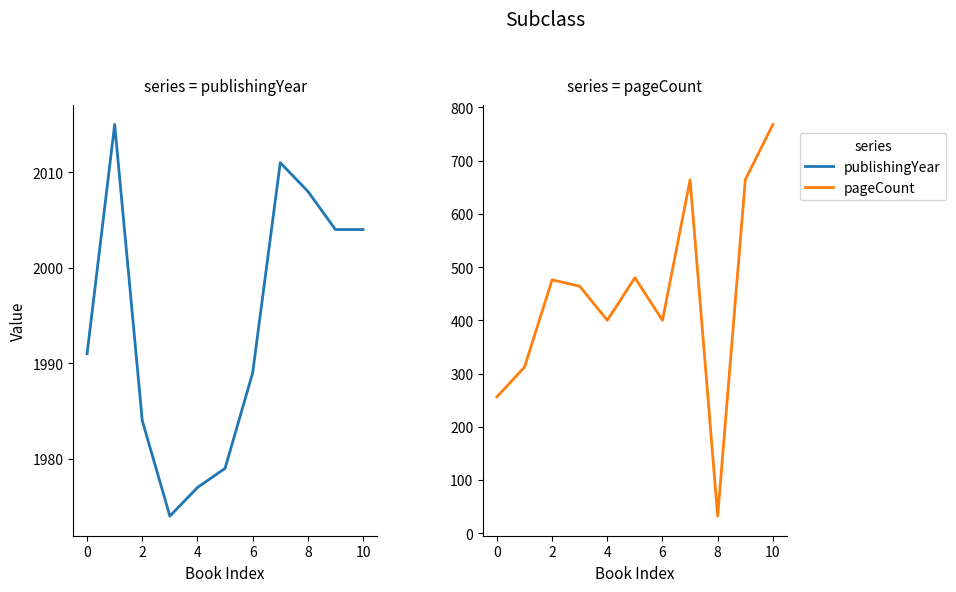

What is the value of the publishingYear point at the 4th from the left?

1974